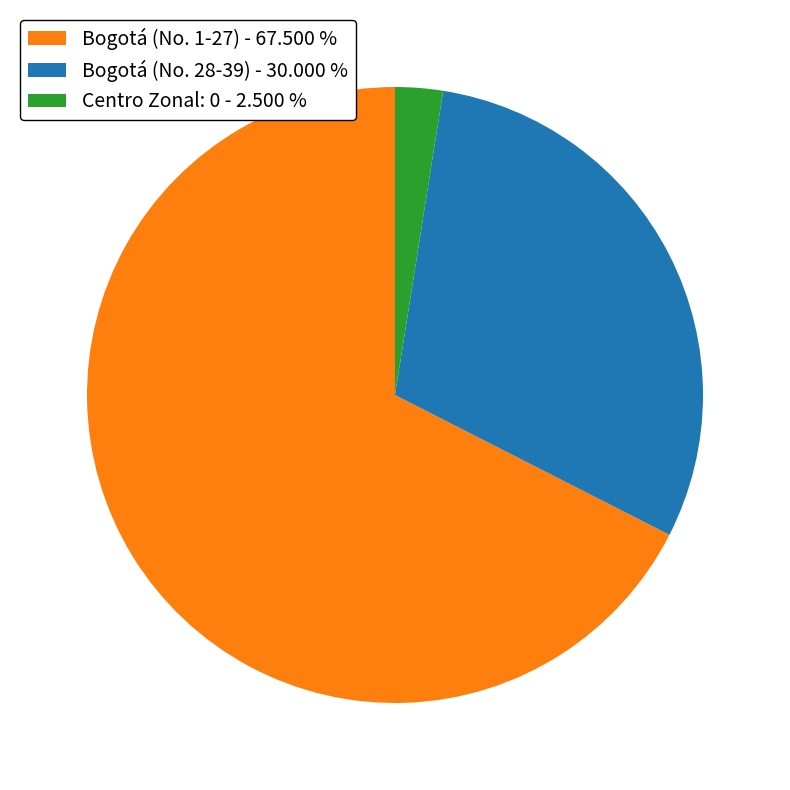

Is there any slice that represents more than half of the pie?

Yes